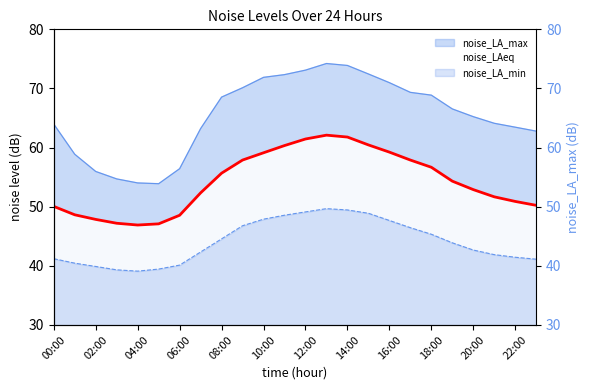

True or false: noise_LA_max and noise_LAeq intersect in this chart.

False